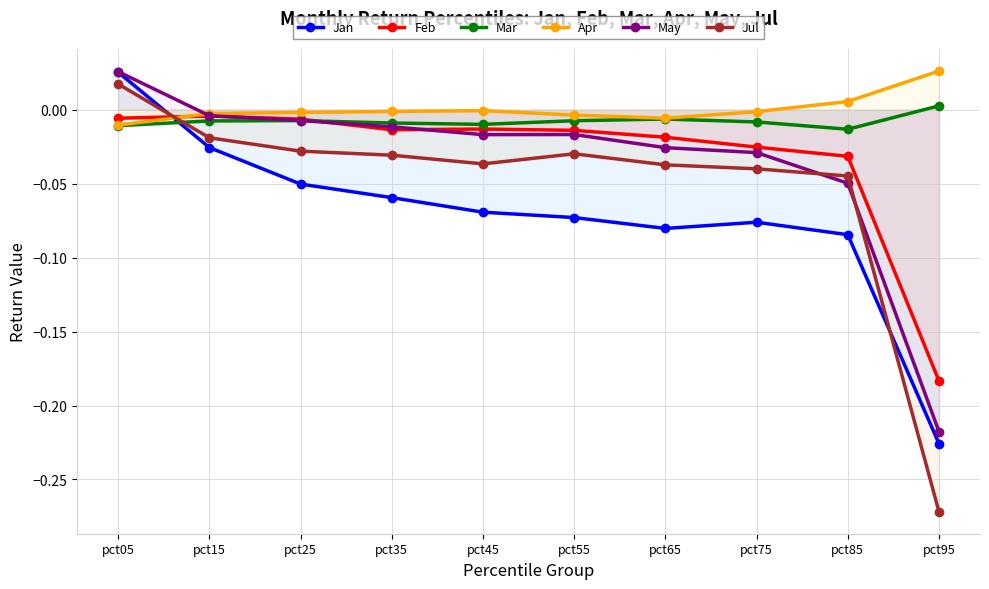

What are all the series names shown in the legend?

Jan, Feb, Mar, Apr, May, Jul